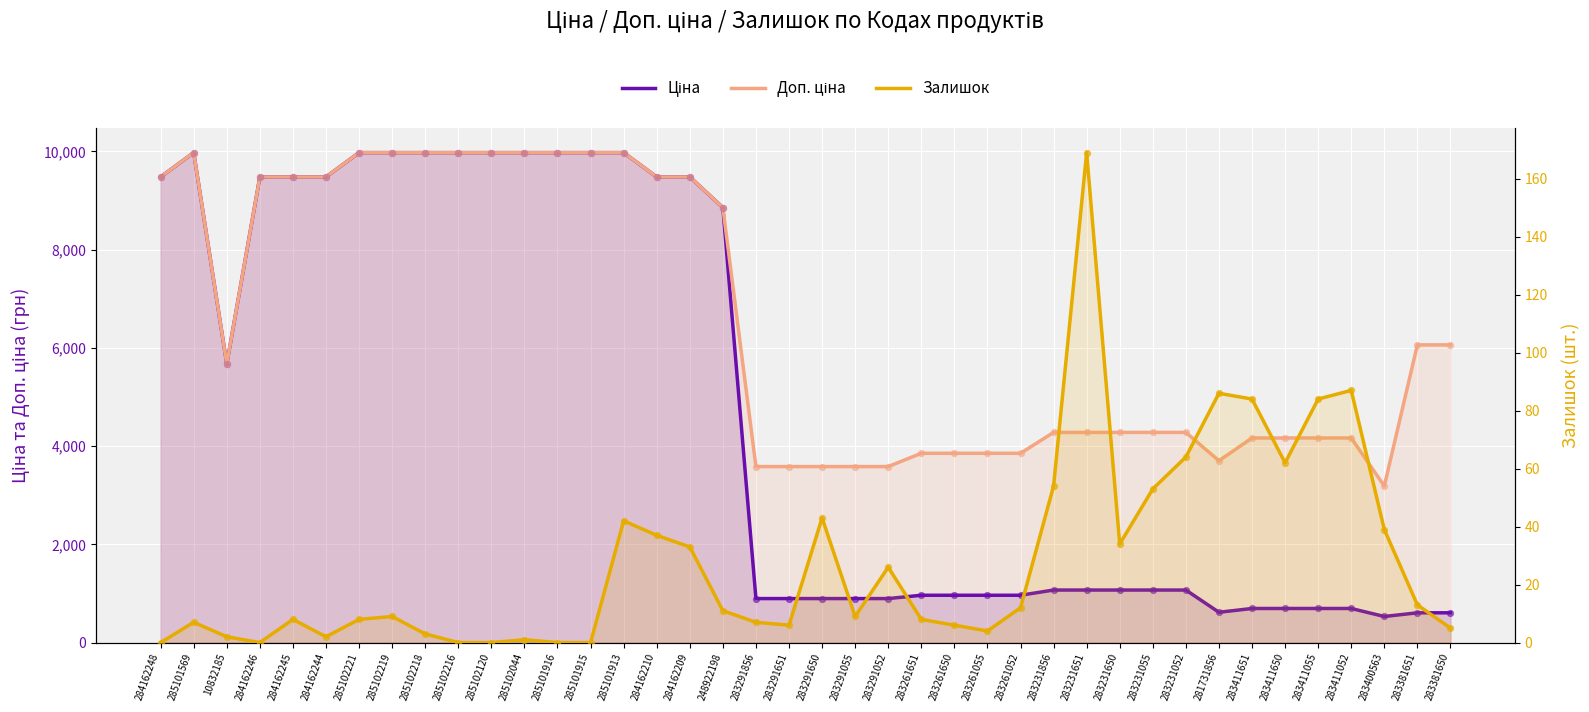

Which series contains the highest Y value?

Ціна